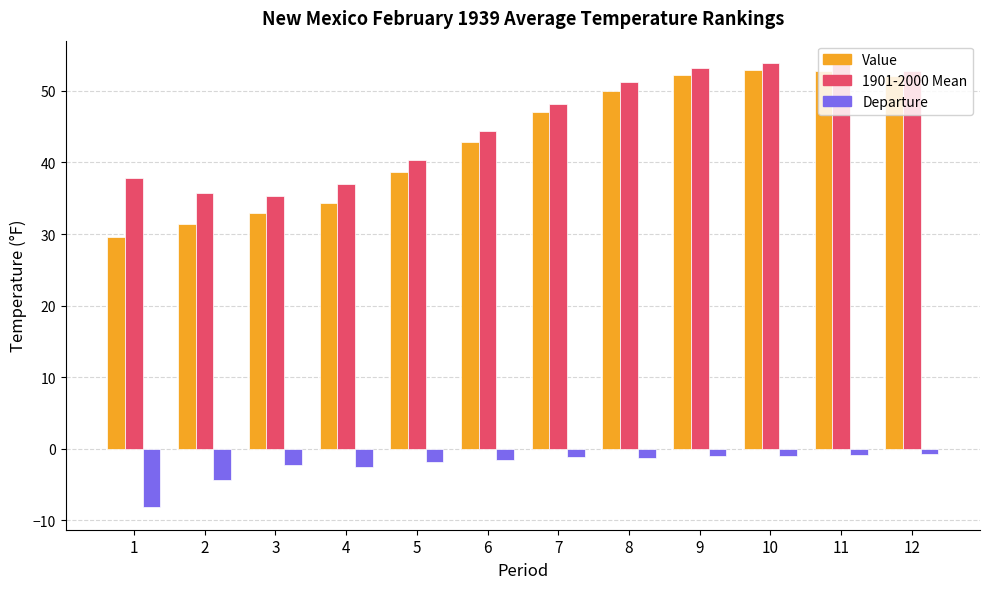

How many bars are there in each group?

3